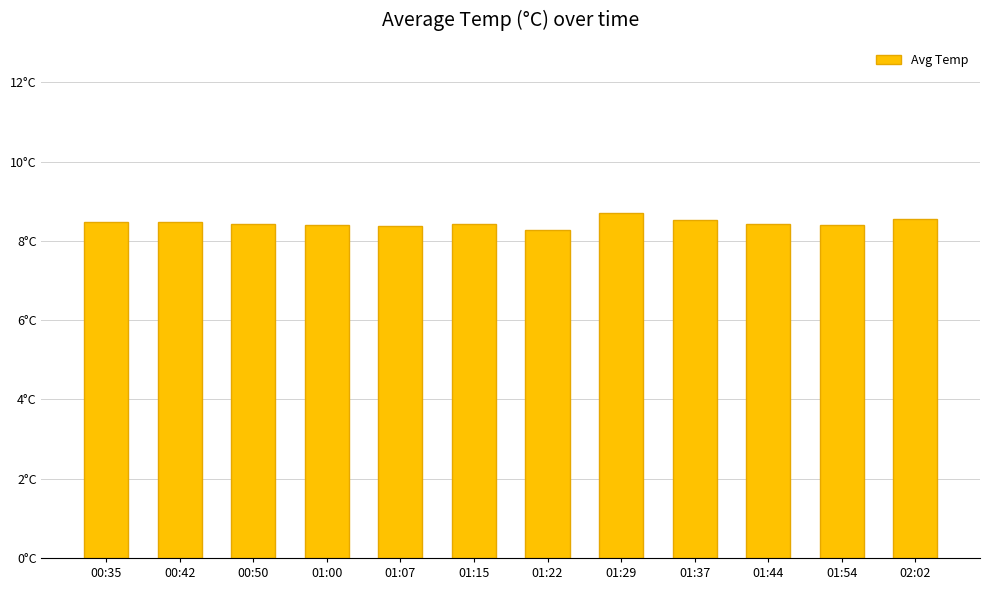

Are the bars grouped side by side (vs. stacked)?

No